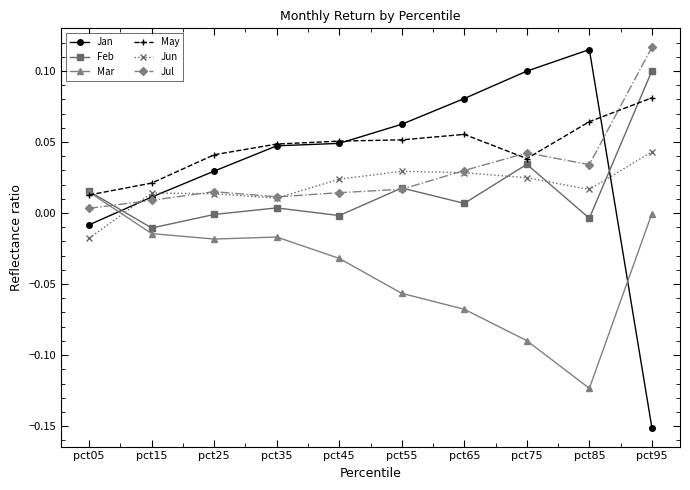

Which series changed the most between pct35 and pct85?

Mar